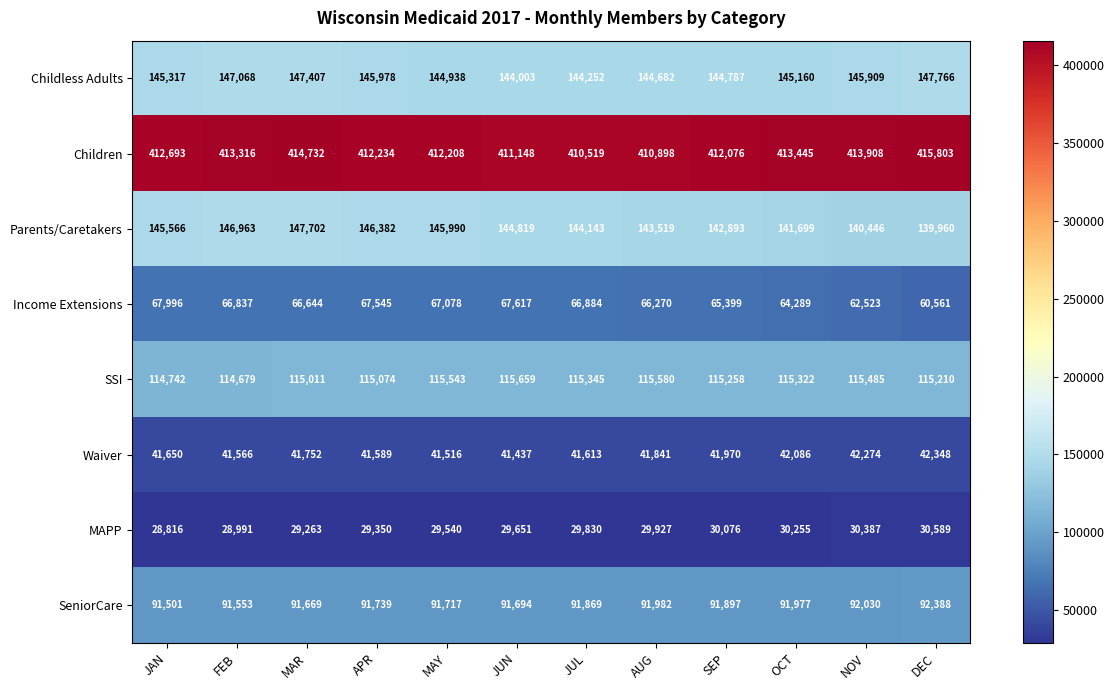

At how many categories does at least one series exceed 125777?

12